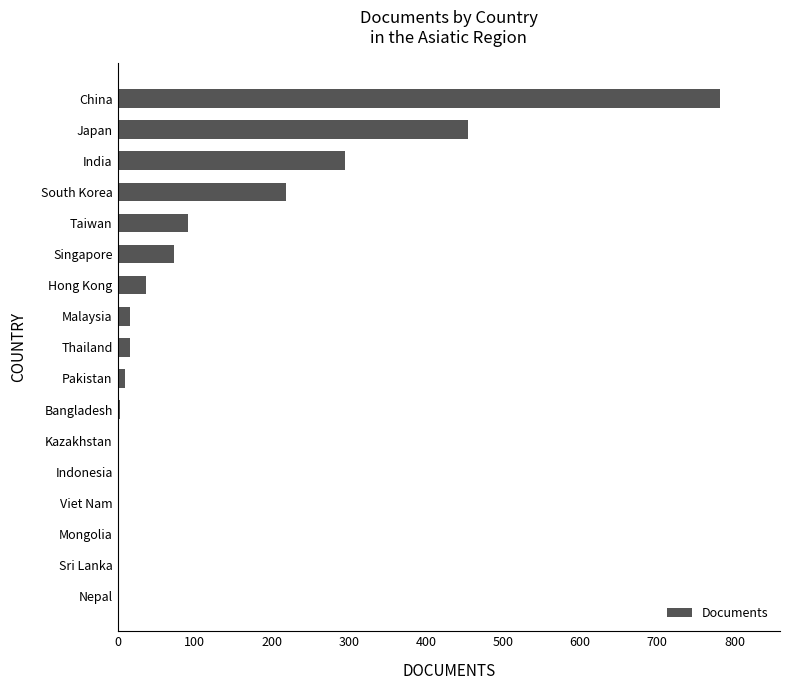

The chart shows a value of 76 at India. True or false?

False